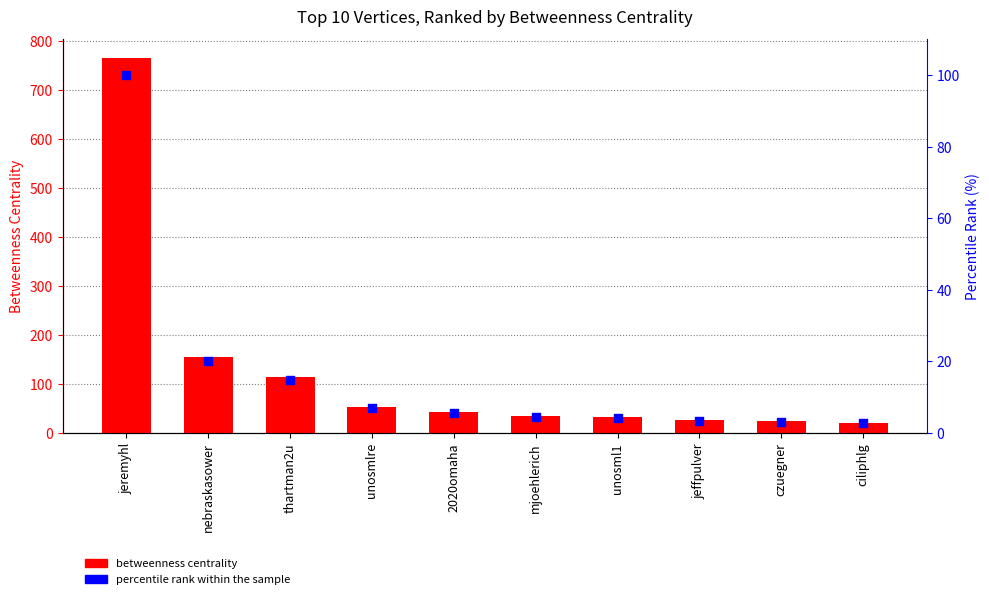

At which category is the sum across all series the highest?

jeremyhl